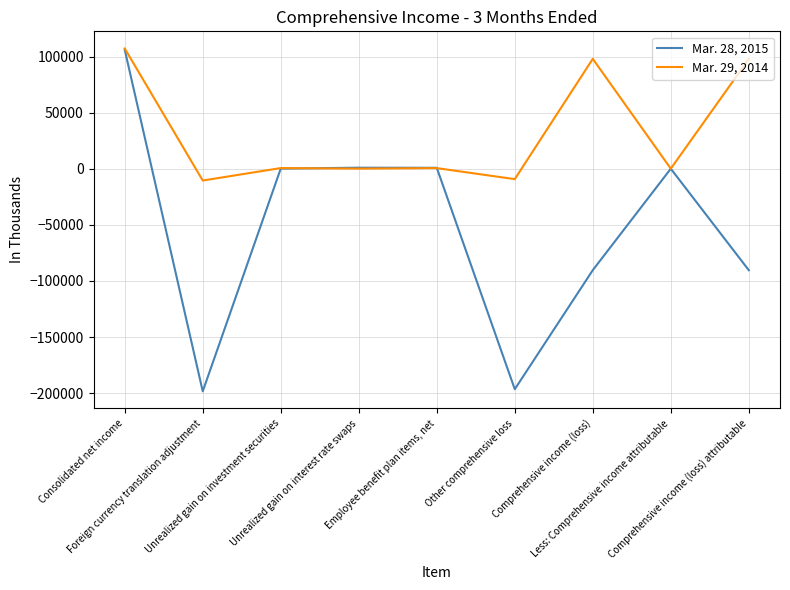

Rank the series by their maximum value, from lowest to highest.

Mar. 28, 2015, Mar. 29, 2014